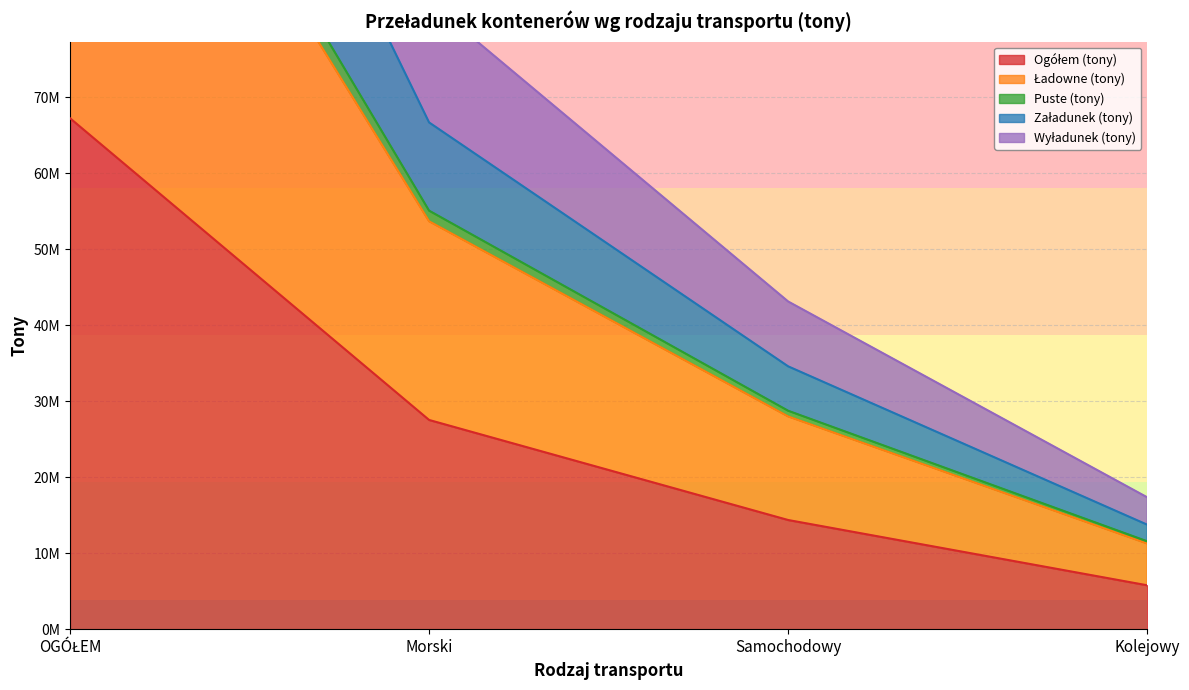

Is the value of Załadunek (tony) at Samochodowy greater than the value of Wyładunek (tony) at OGÓŁEM?

No